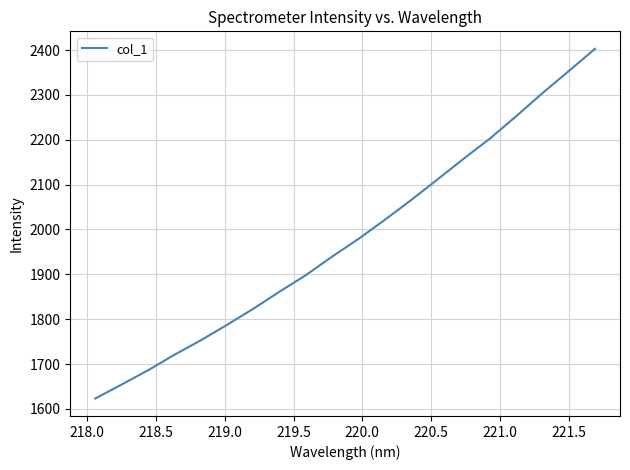

What is the greatest value displayed?

2402.8